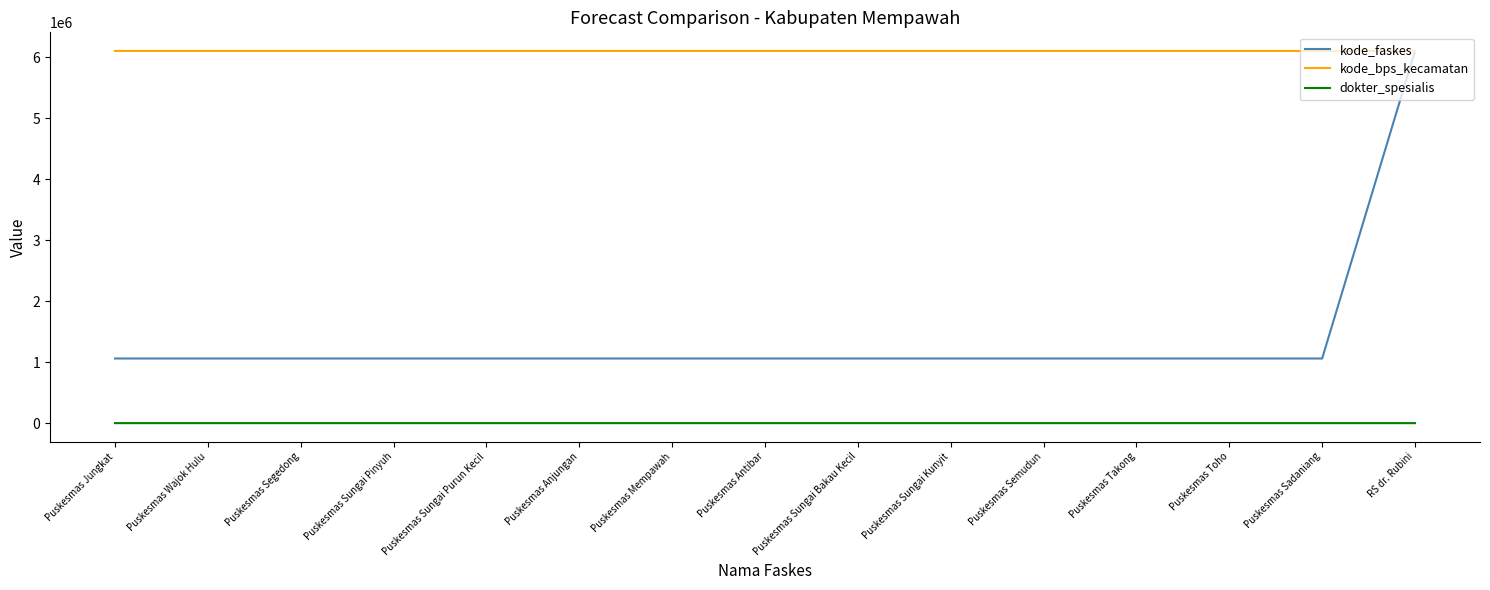

The value of dokter_spesialis at Puskesmas Sadaniang is 0. True or false?

True